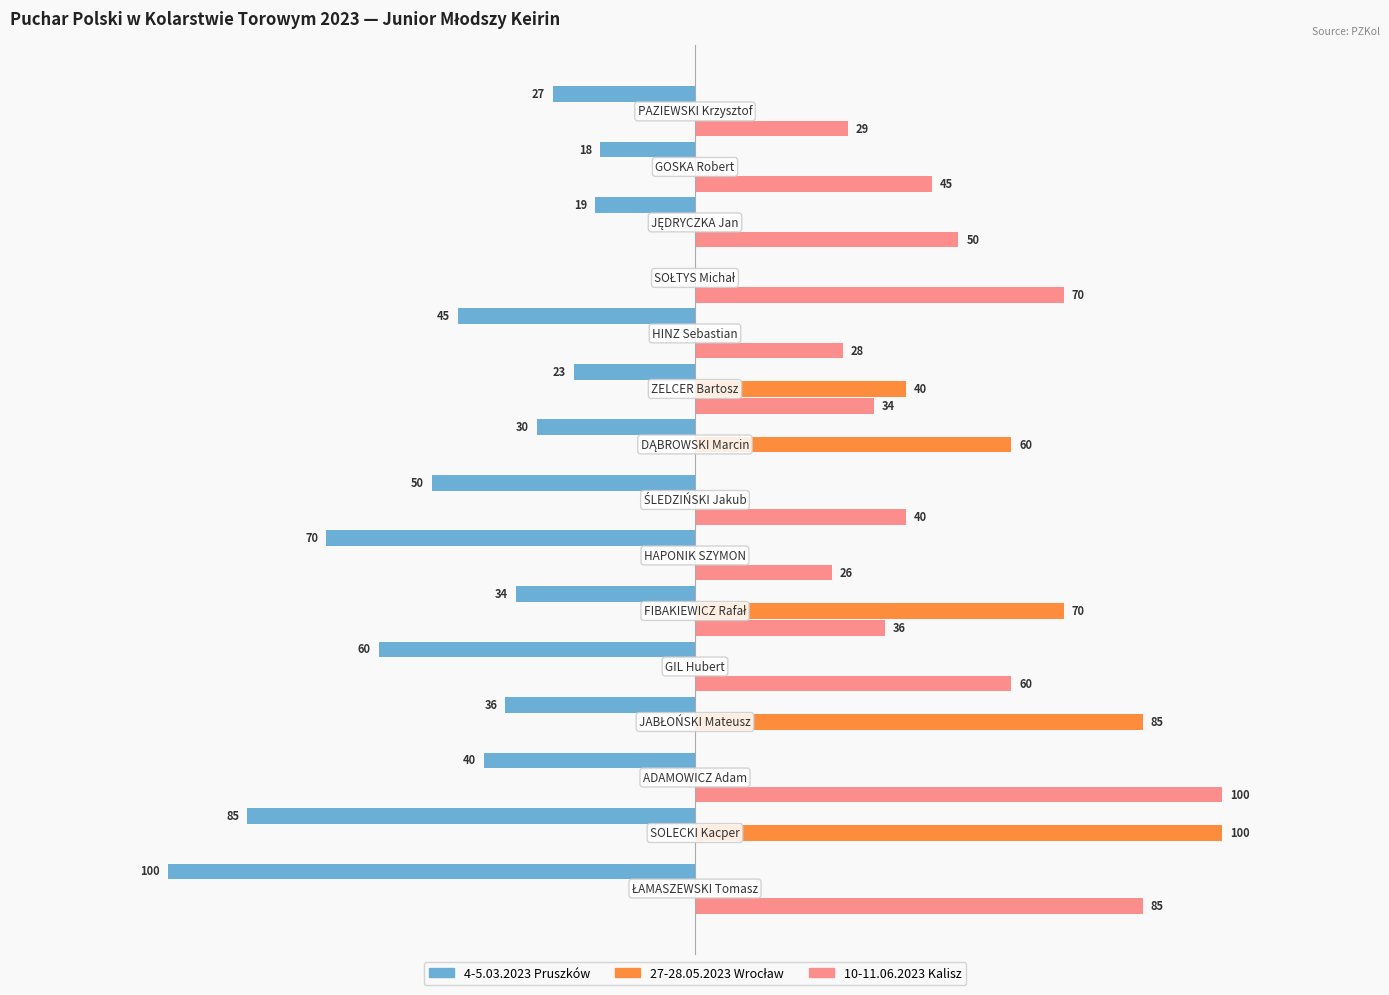

Which series has the largest total across all categories?

10-11.06.2023 Kalisz